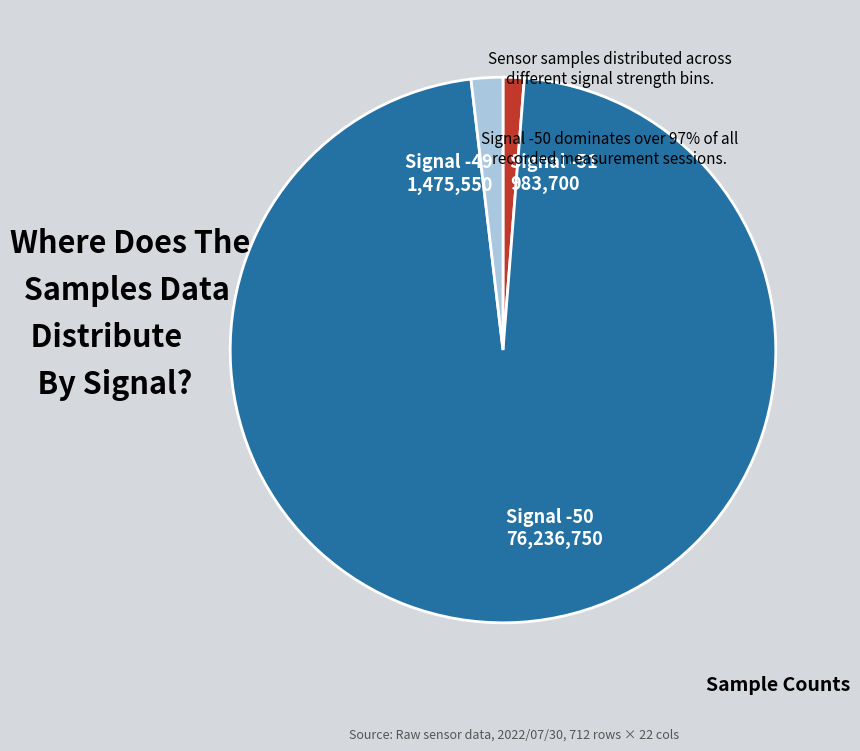

Does any single category account for the majority?

Yes